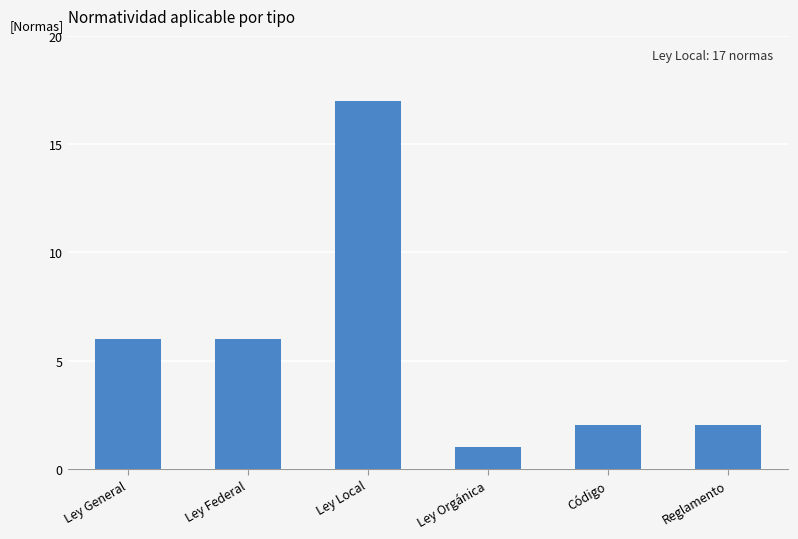

What is the approximate value at Ley Orgánica?

1